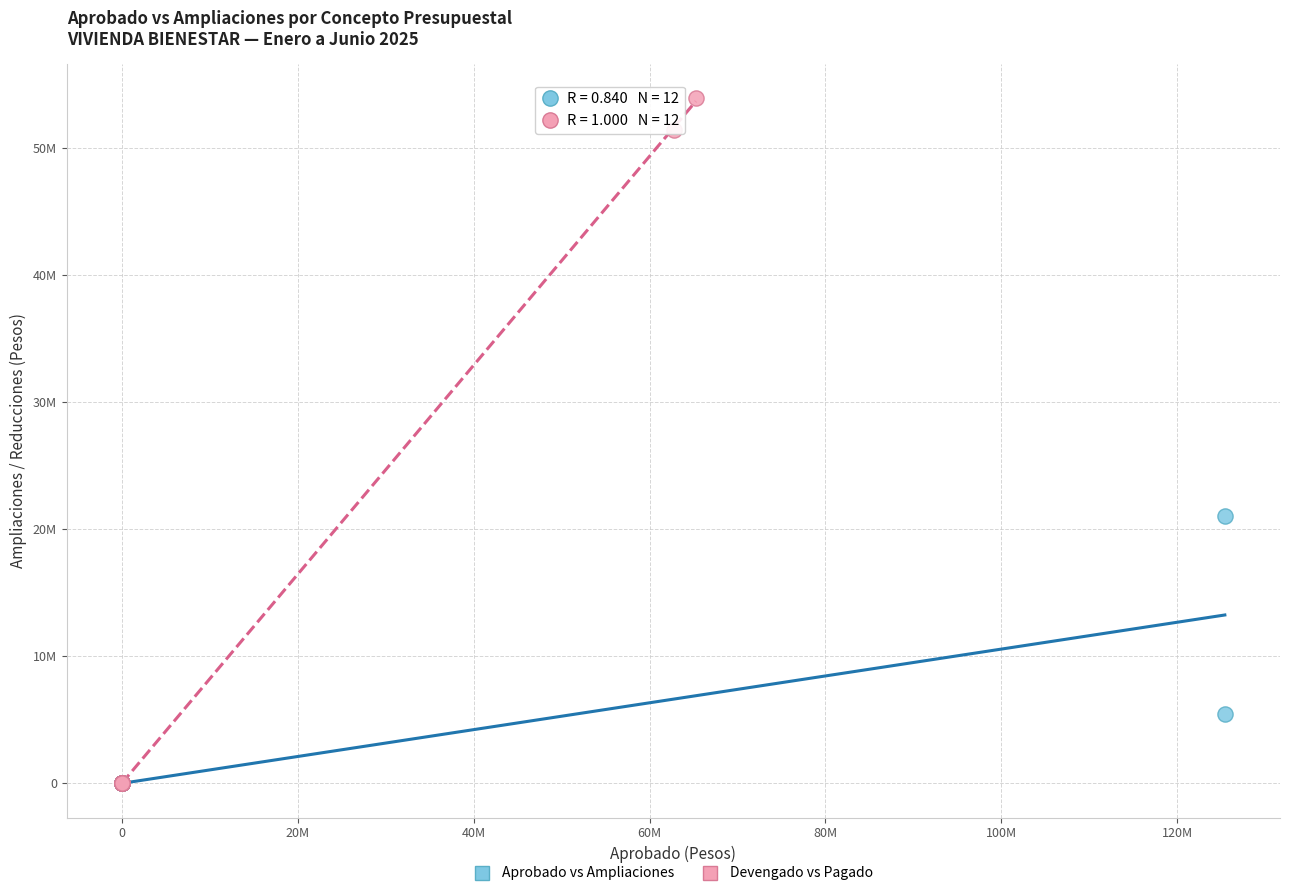

Which series has the widest spread of Y values?

Devengado vs Pagado